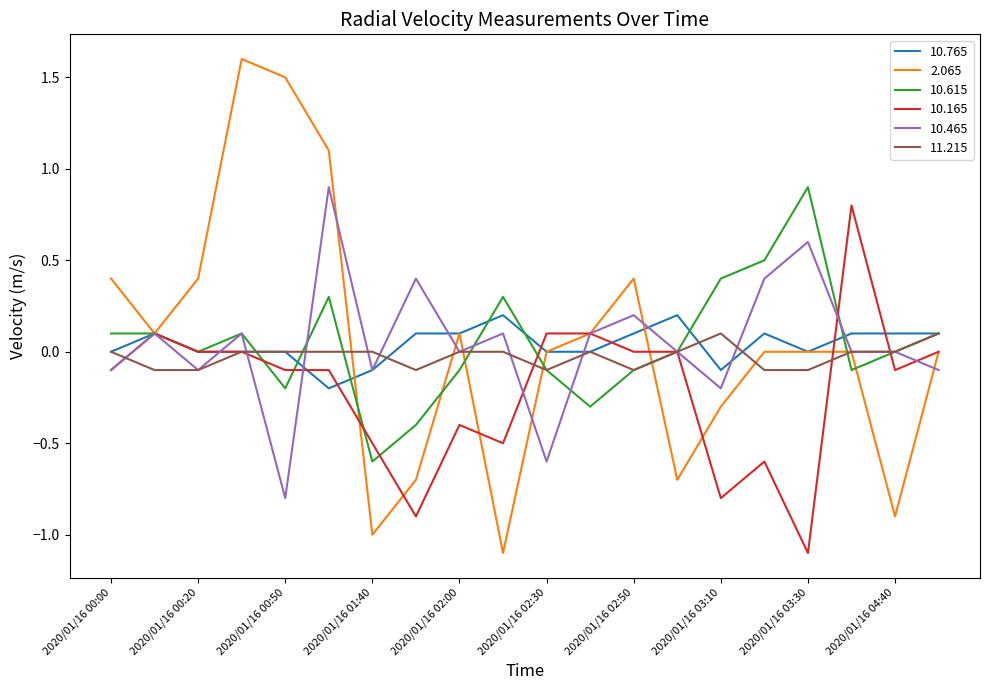

What is the smallest value displayed?

-1.1